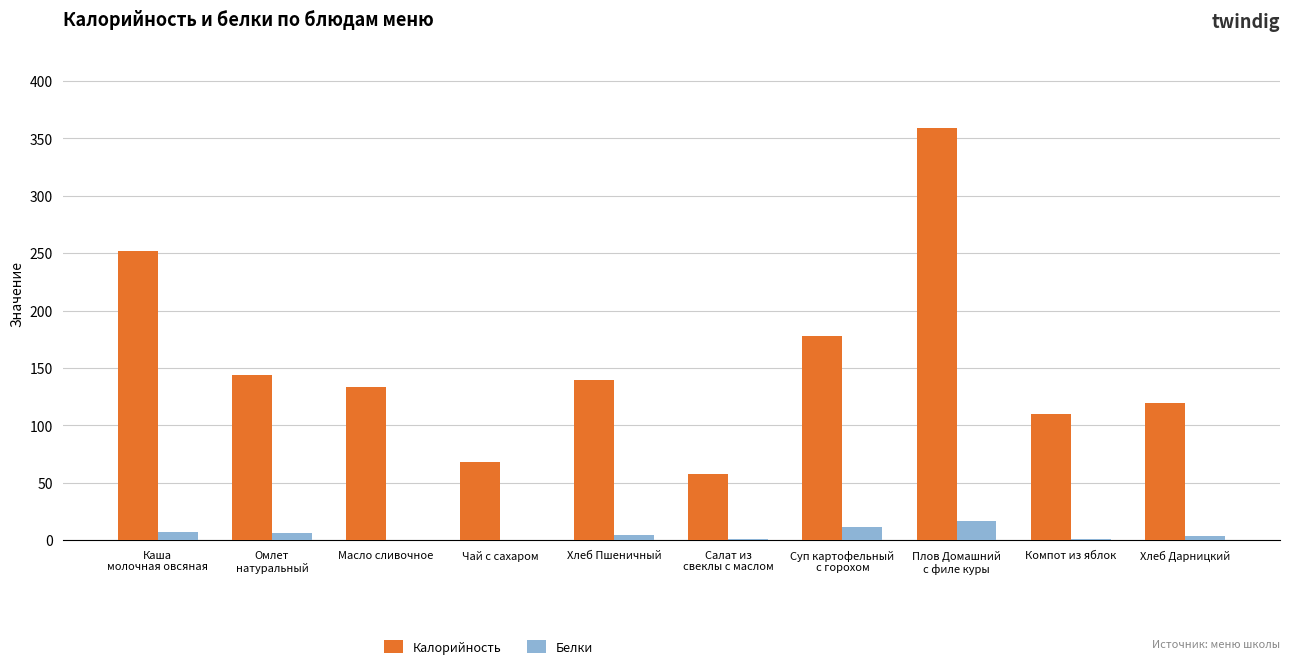

What is the sum of all Белки values?

52.1